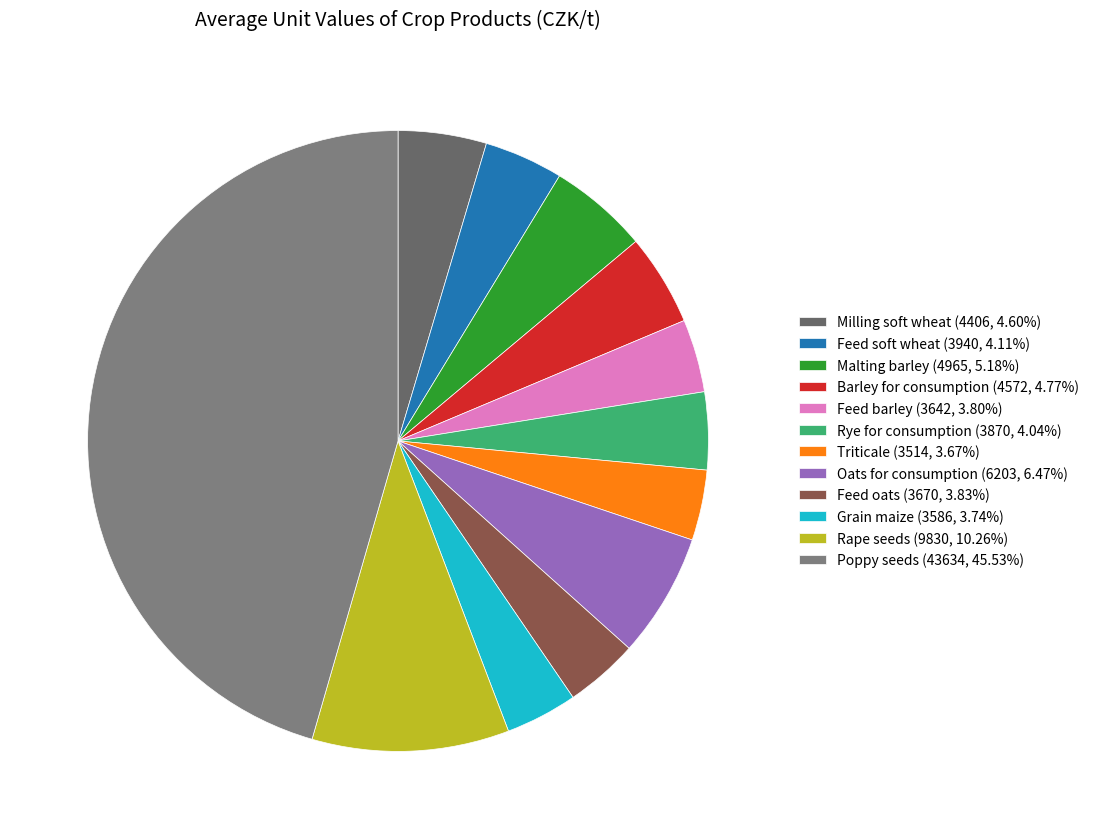

Is it true that Feed soft wheat is 19% of the pie?

False